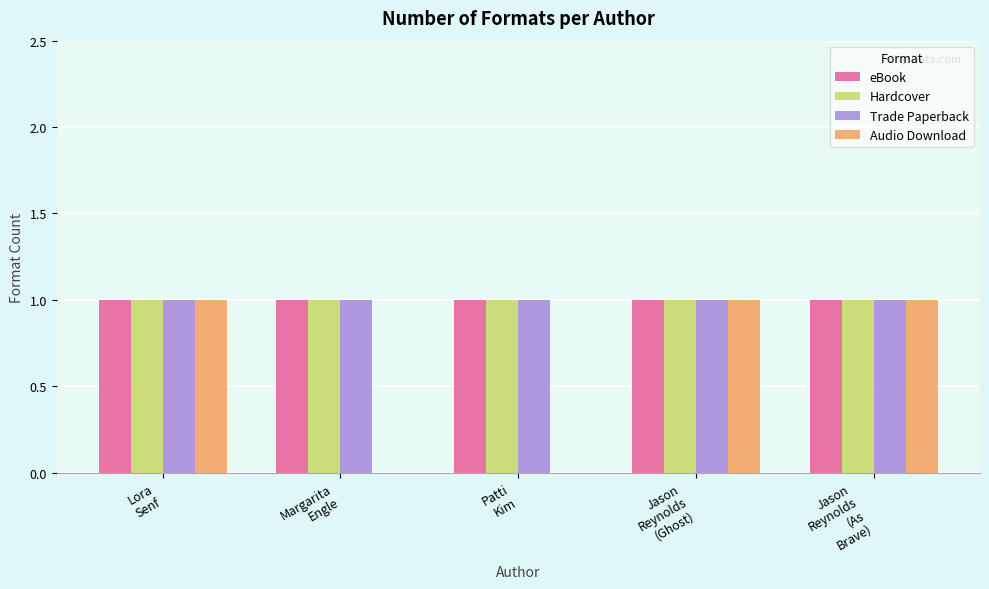

What is the average value of the Hardcover series?

1